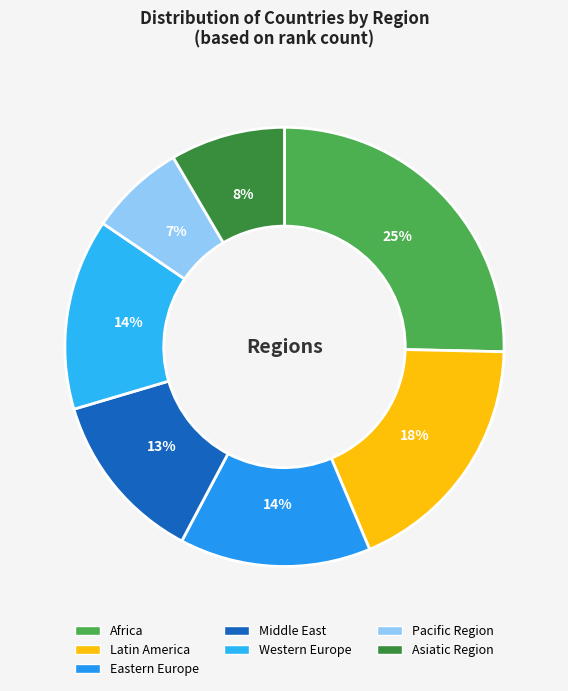

To the nearest percent, what is the combined percentage of Africa and Western Europe?

39%